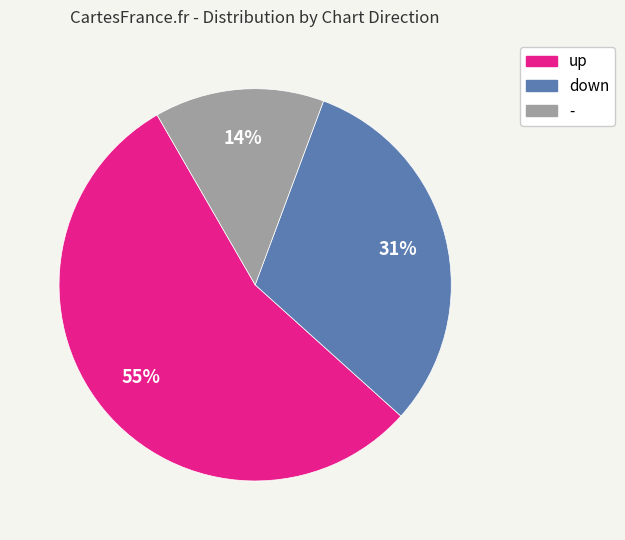

Is it true that - is 14% of the pie?

True